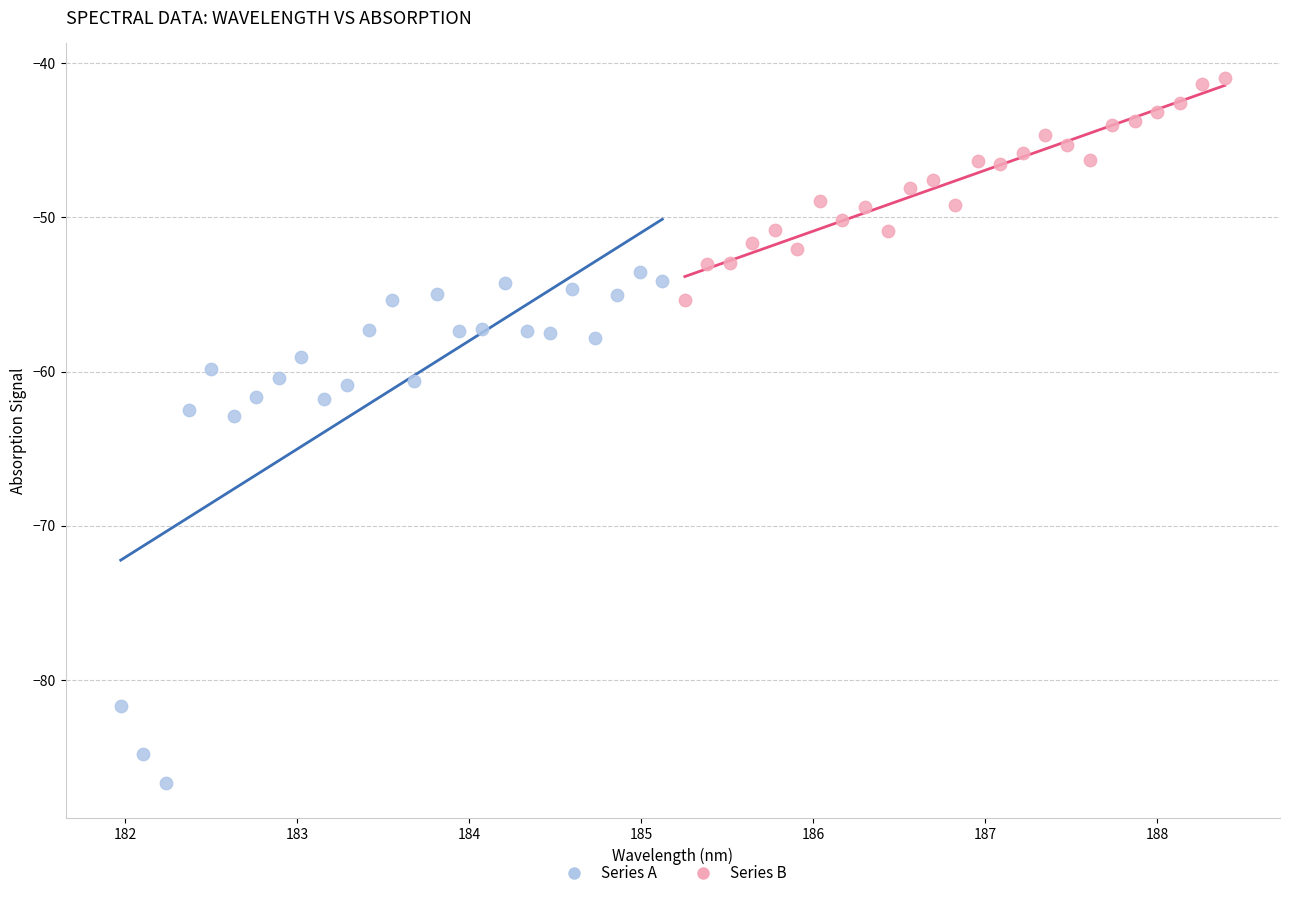

Which series reaches the maximum Y coordinate?

Series B